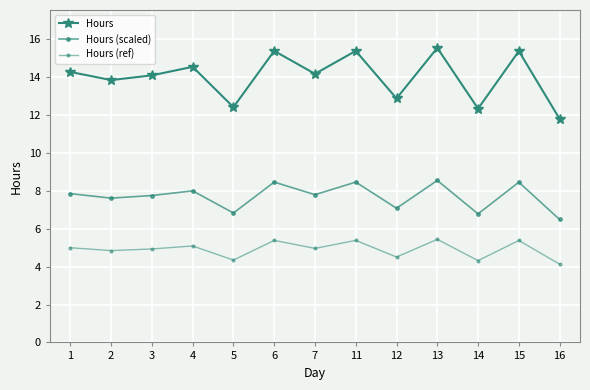

Does the chart have visible grid lines?

Yes